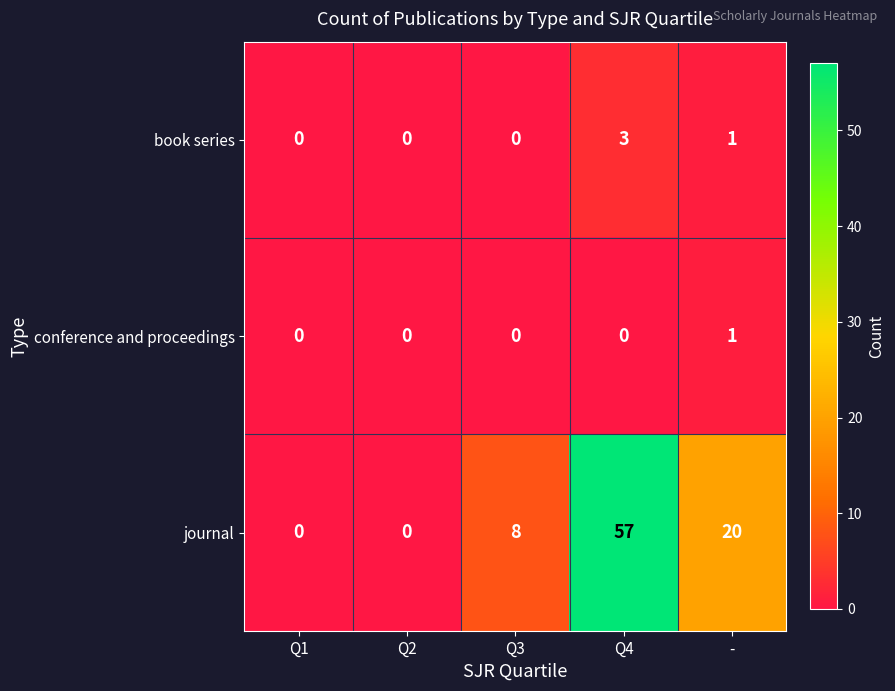

What is the highest value of the book series series?

3